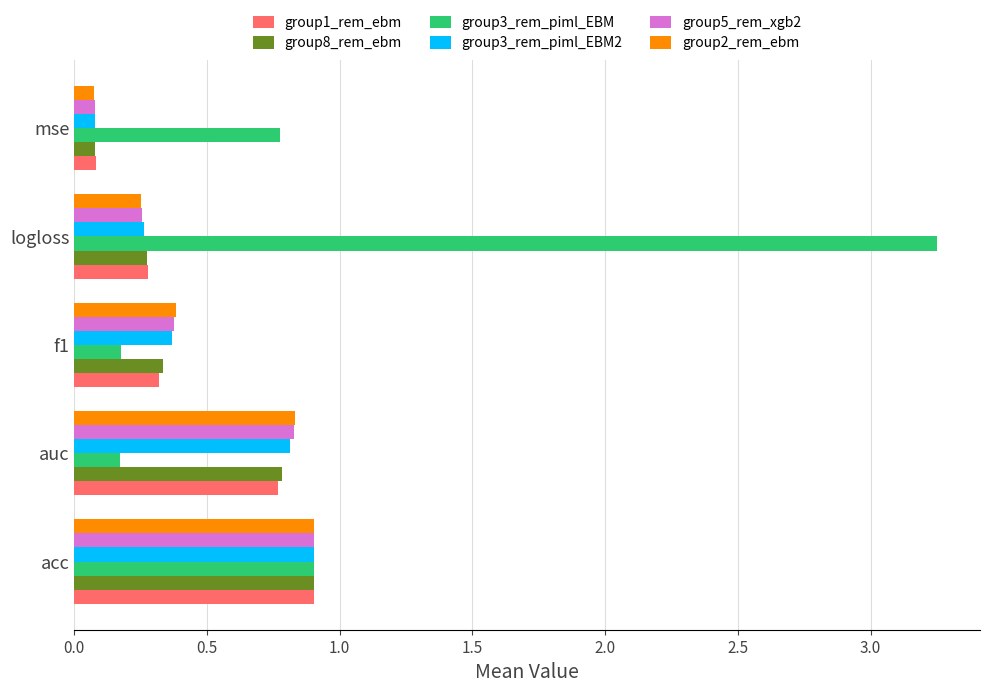

Which category has the lowest value in the group1_rem_ebm series?

mse